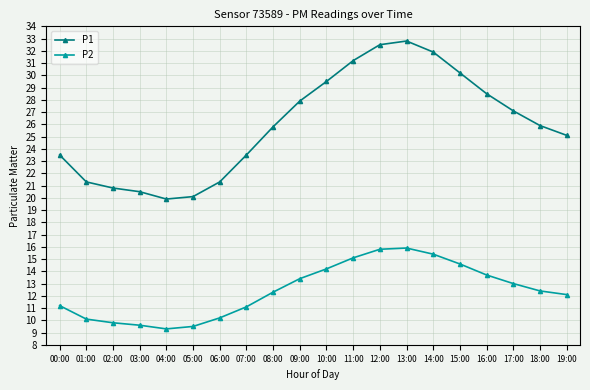

What are all the series names shown in the legend?

P1, P2